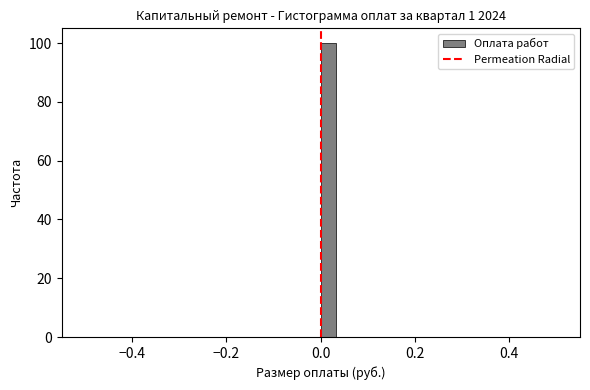

Read against the x-axis, roughly where is the centre of the tallest bar?

0.02